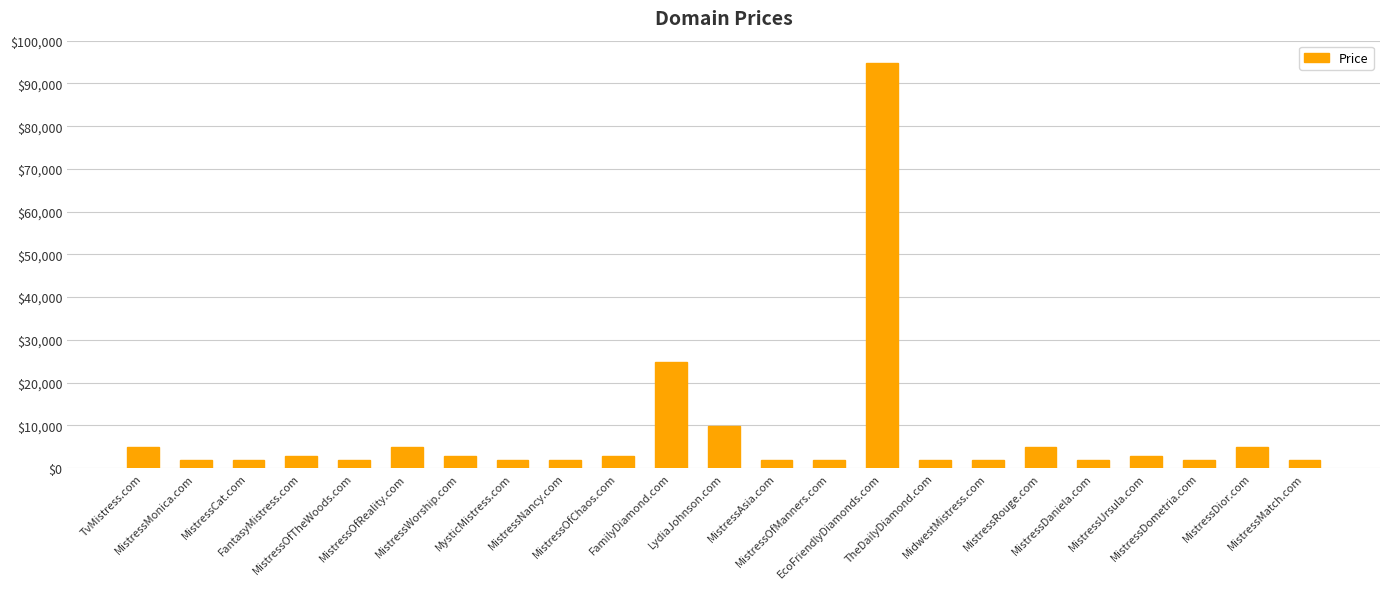

What is the maximum value shown in the chart?

94888